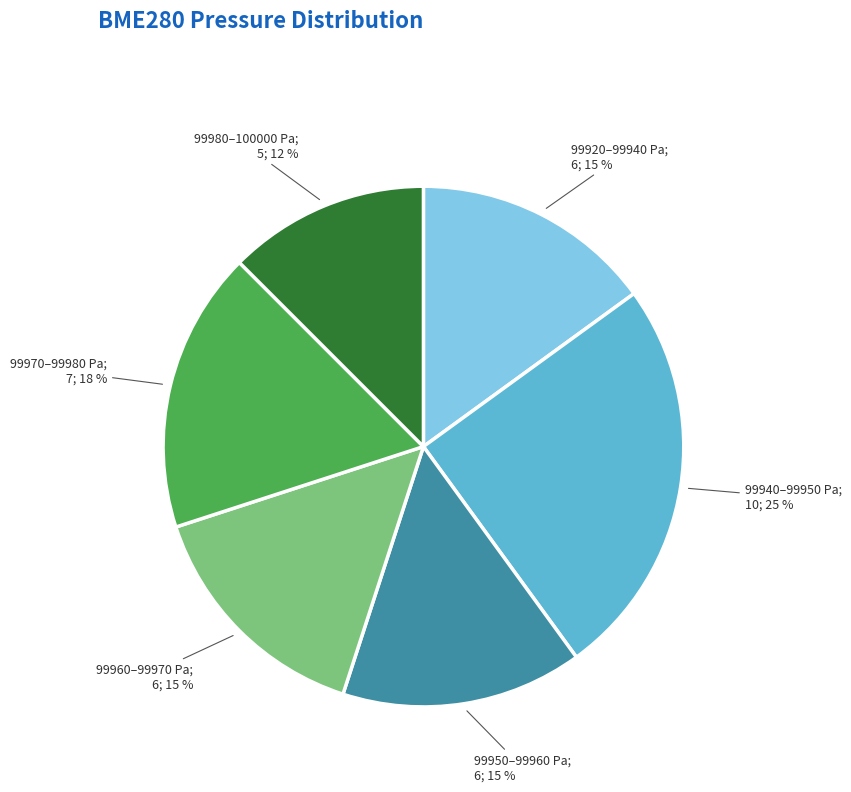

Is there a majority slice in this chart?

No